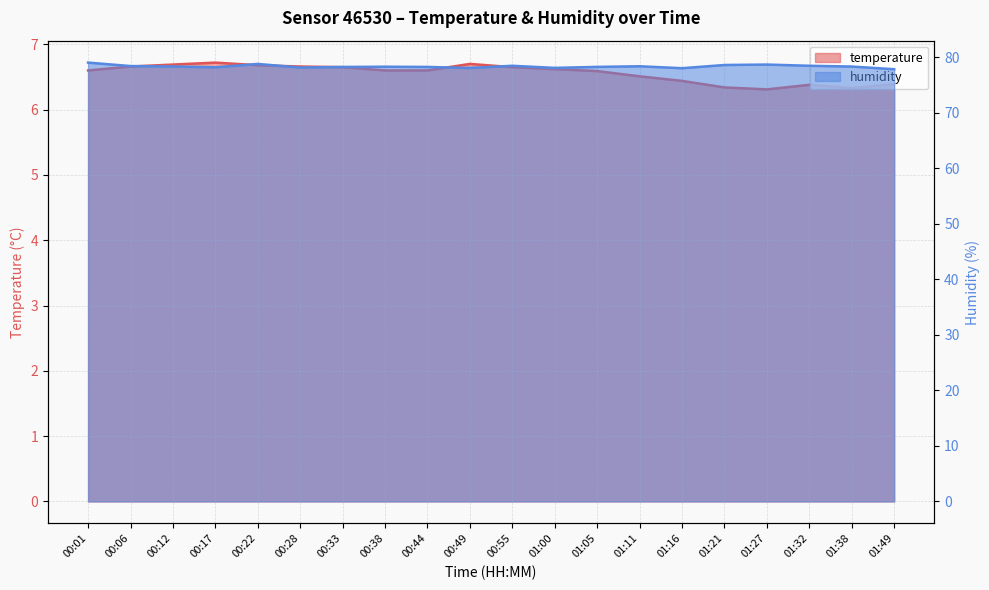

How many series are shown in this chart?

2